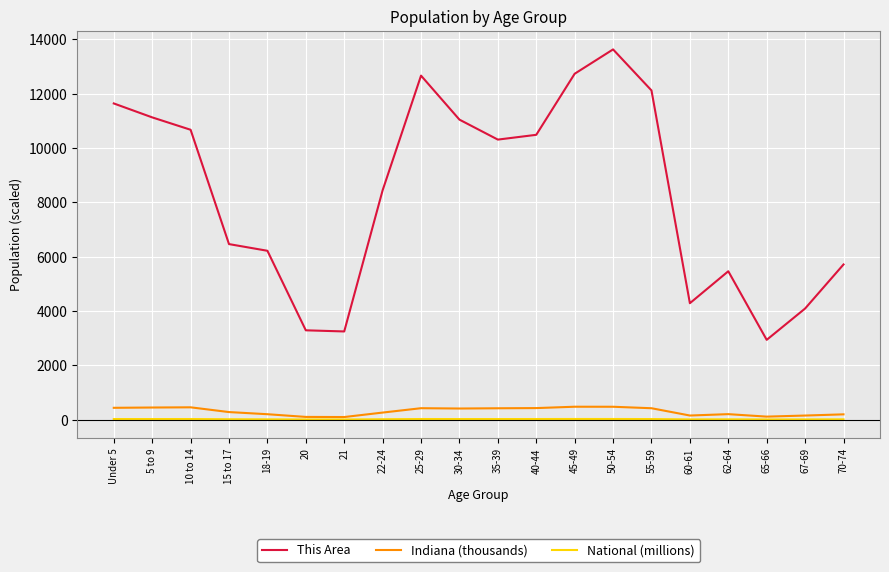

What is the maximum value shown in the chart?

13628.0